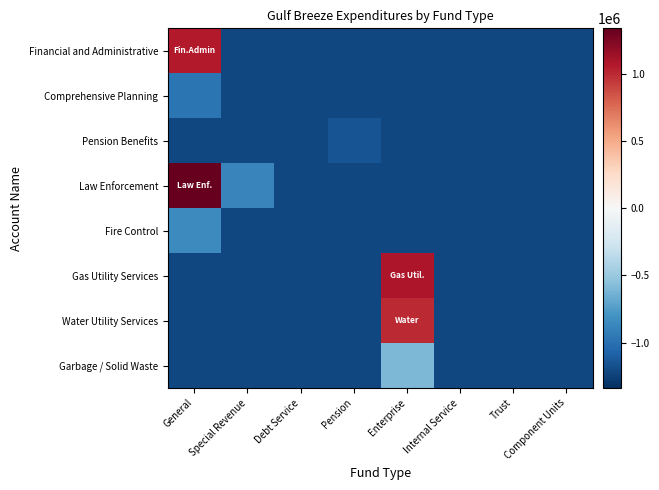

Which series has the largest total across all categories?

Law Enforcement